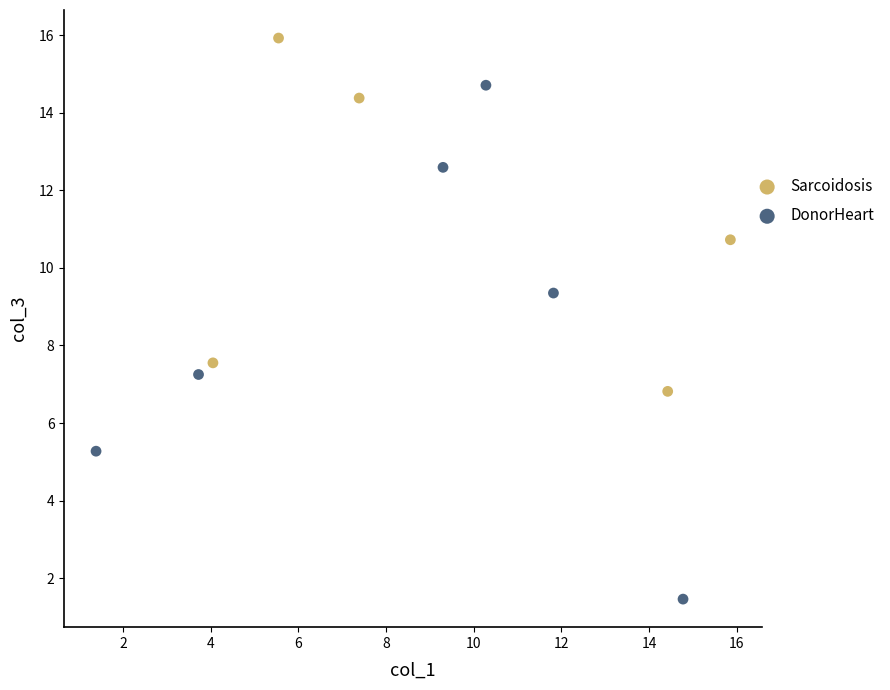

Which series contains the lowest Y value?

DonorHeart